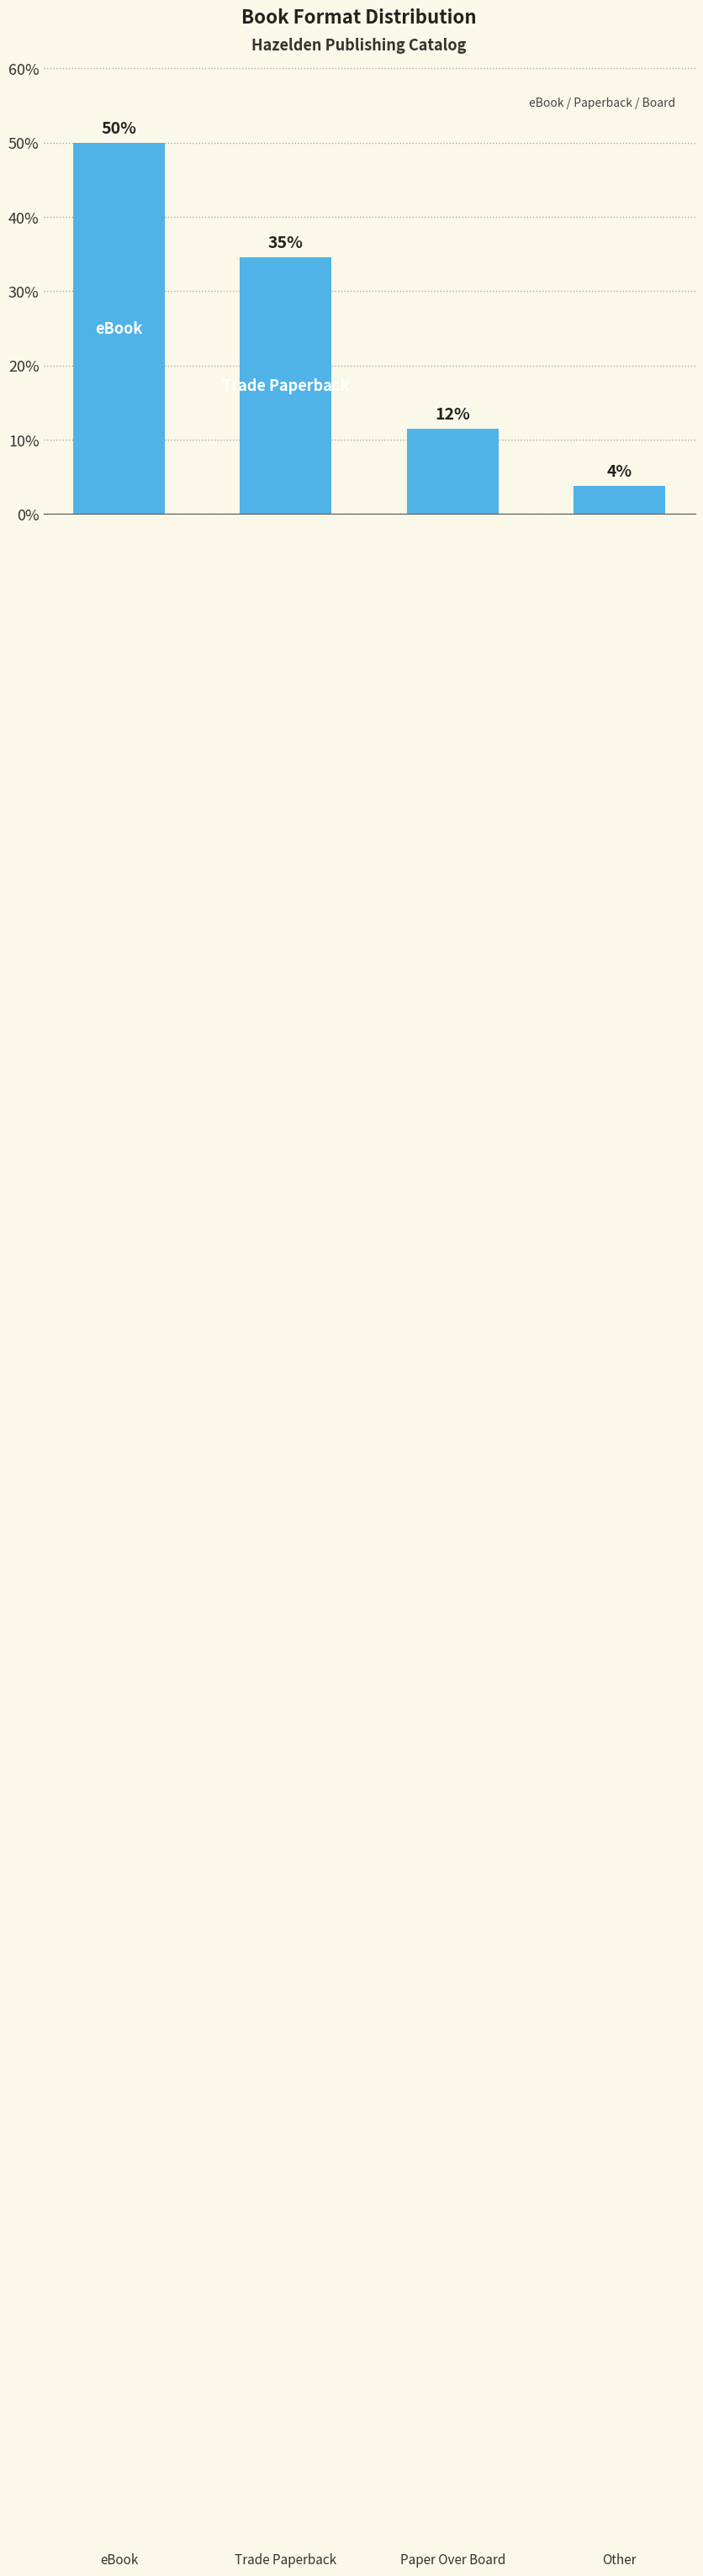

Are the bars grouped side by side (vs. stacked)?

No